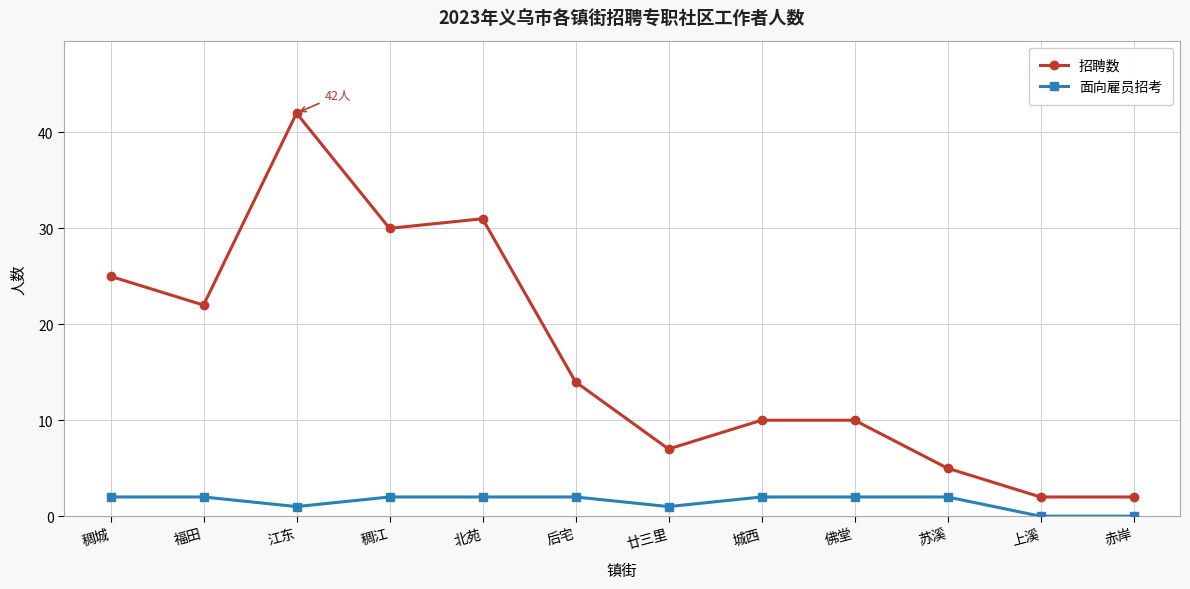

What is the spread (max minus min) of values at 苏溪?

3